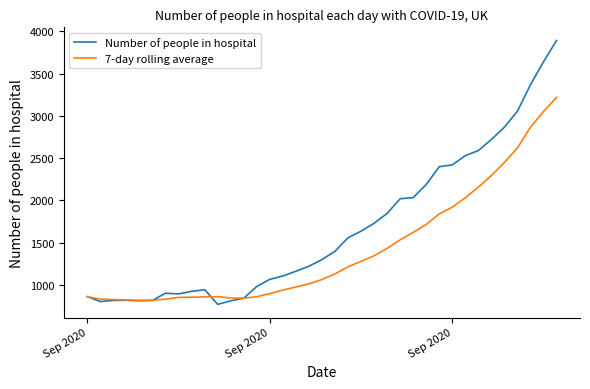

After their last crossing, which series has the higher values: Number of people in hospital or 7-day rolling average?

Number of people in hospital